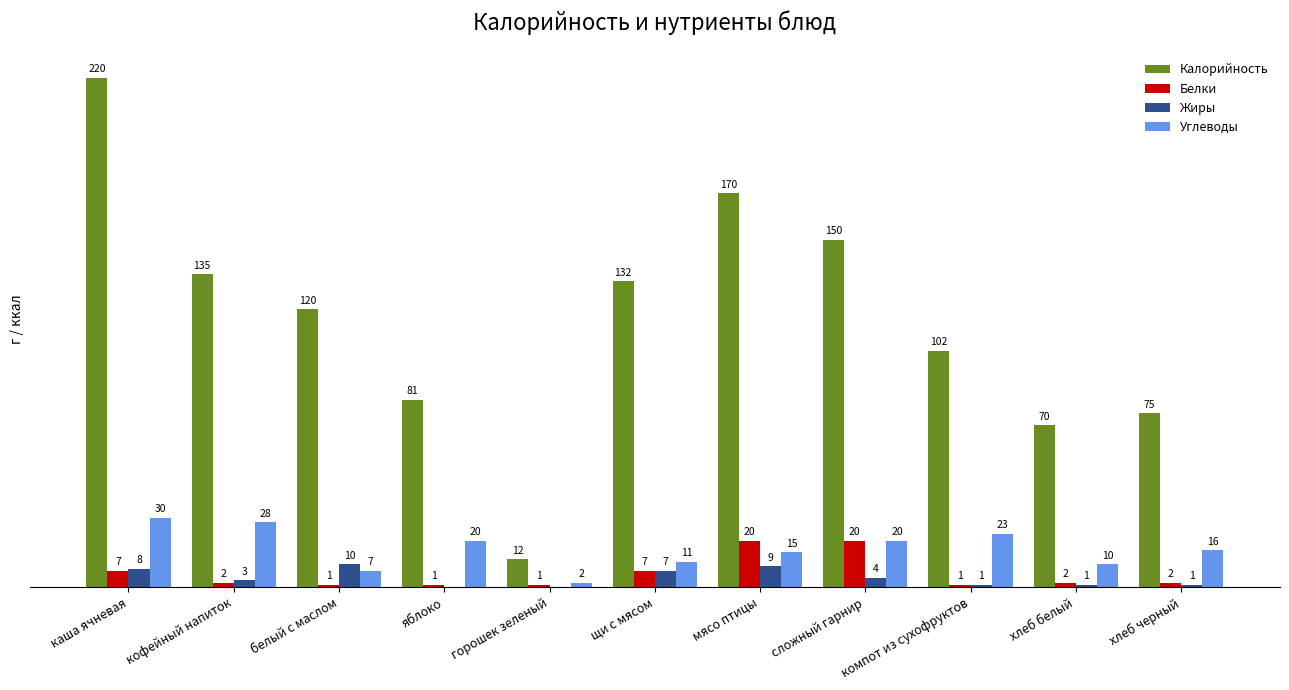

At which label does Углеводы first exceed 16?

каша ячневая